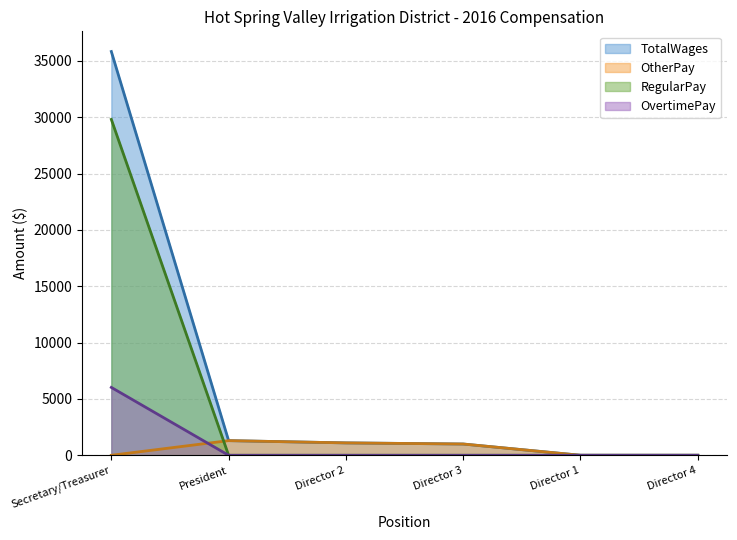

Does the chart have visible grid lines?

Yes